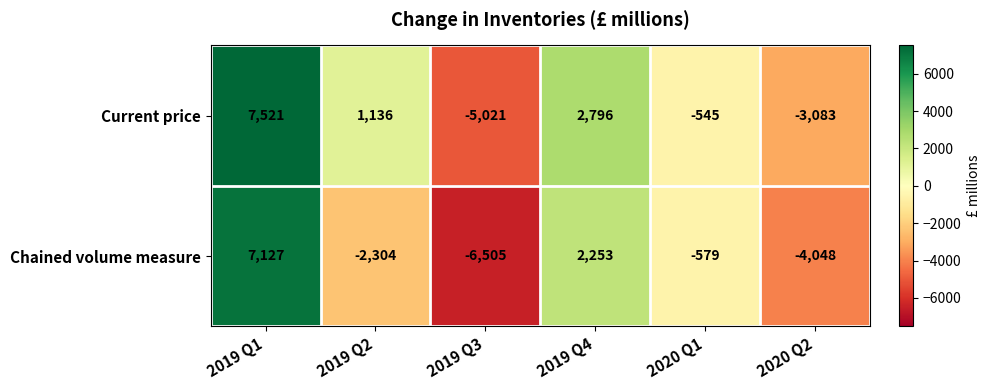

Which category has the highest value across all series?

2019 Q1